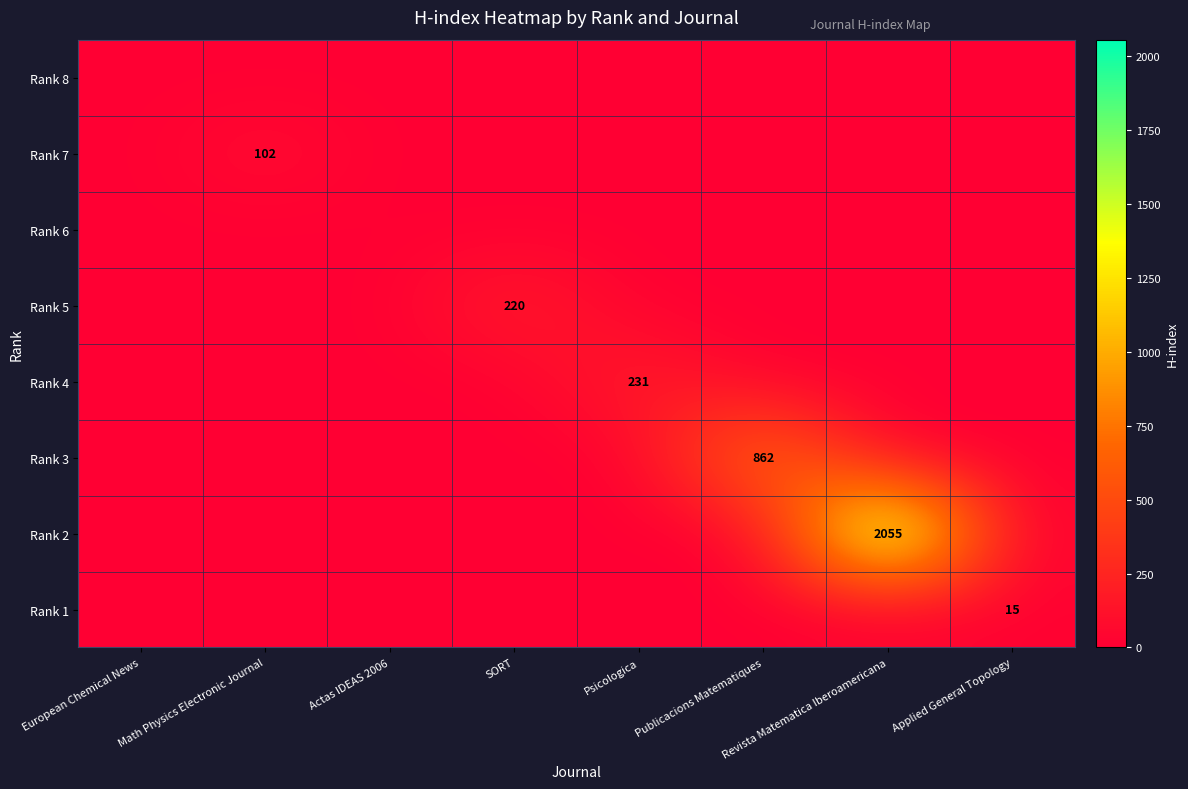

At which category is the sum across all series the highest?

Revista Matematica Iberoamericana